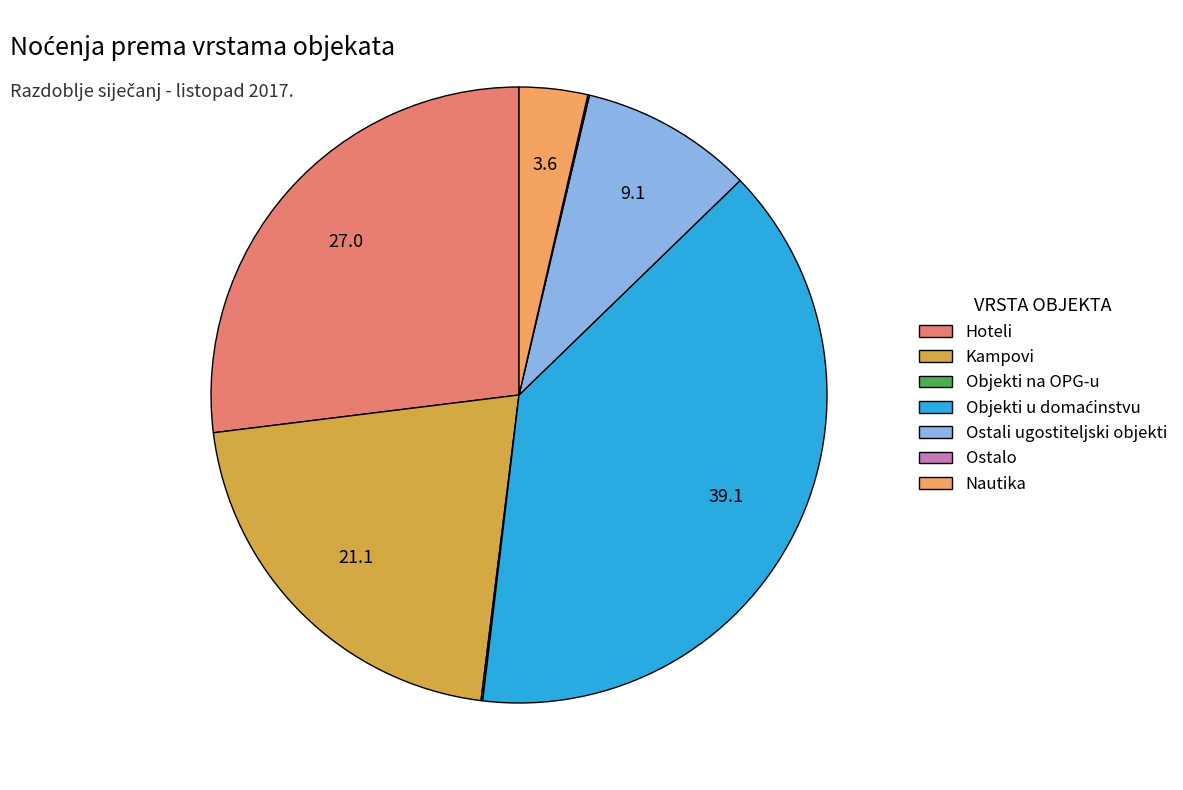

What is the ratio of the value at Ostali ugostiteljski objekti to the value at Nautika?

2.5